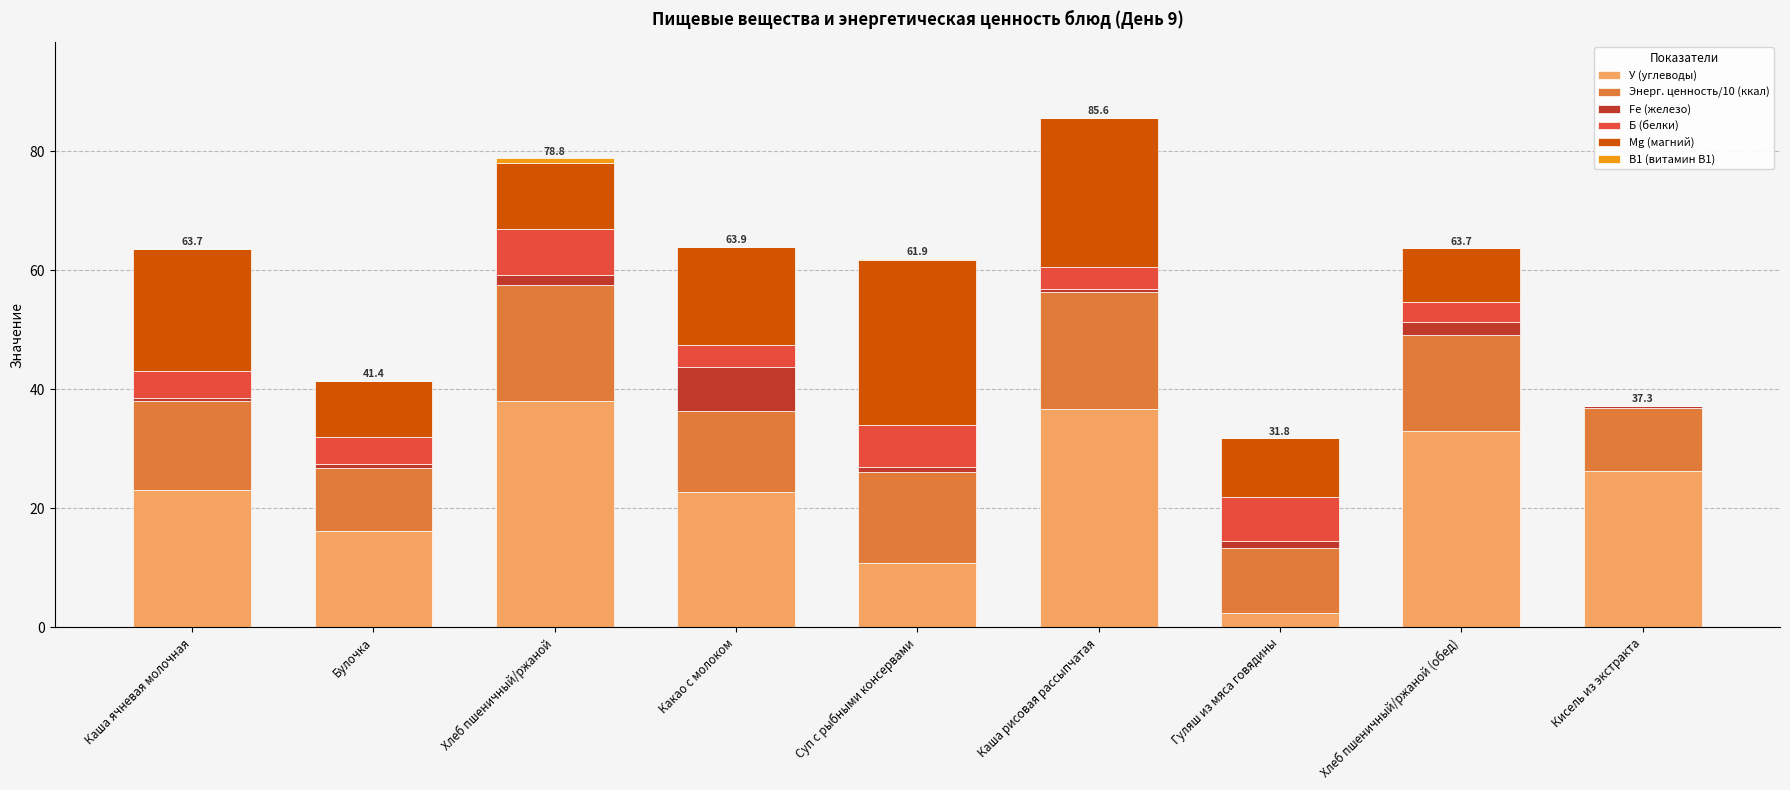

What is the maximum value for У (углеводы)?

38.0